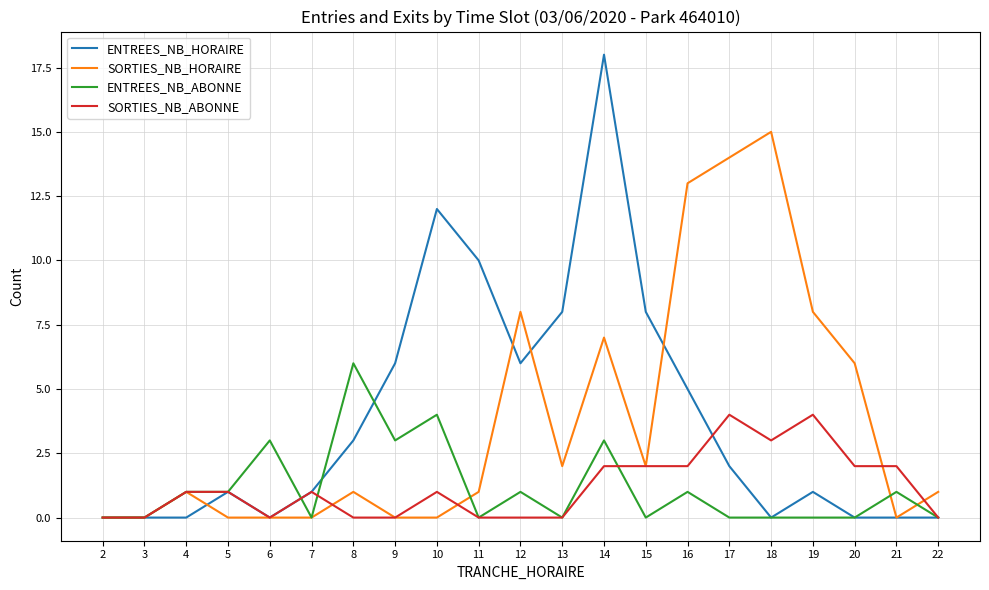

Does the chart have visible grid lines?

Yes